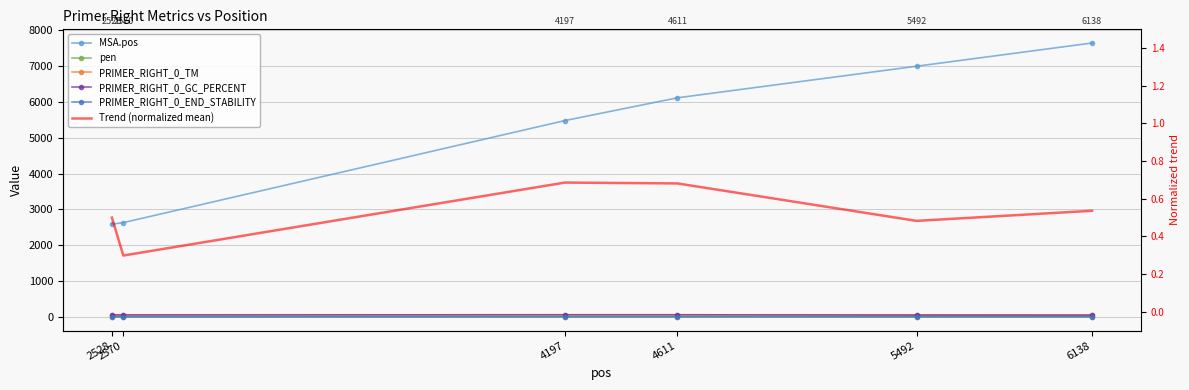

At which category does the chart reach its minimum across all series?

2528